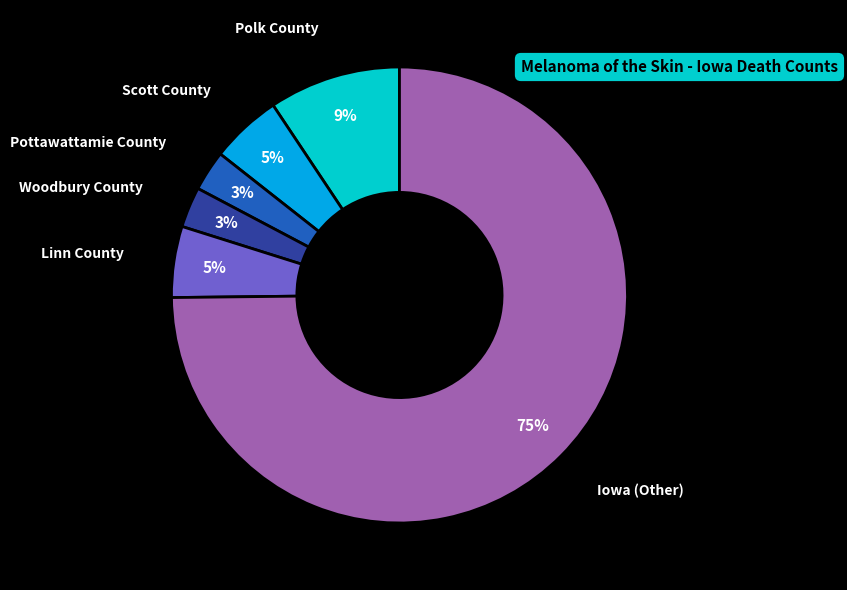

Which slice is the largest?

Iowa (Other)